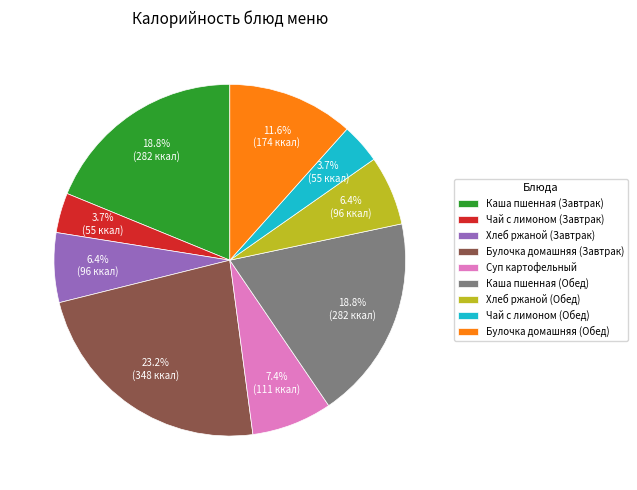

How many segments does this pie chart have?

9